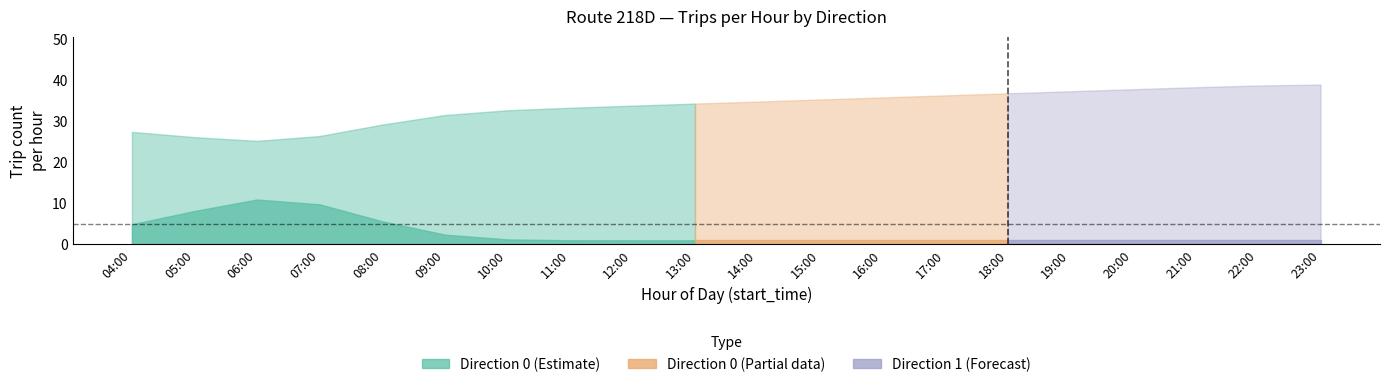

True or false: Direction 1 (lower) and Direction 1 (upper) intersect in this chart.

False